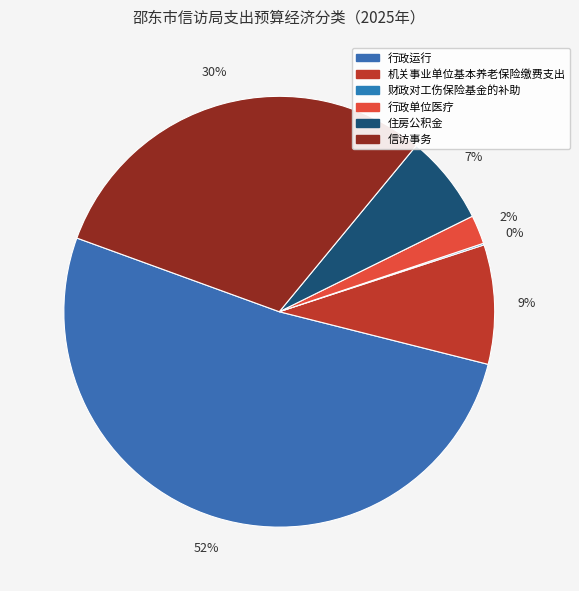

What is the change in value from 行政单位医疗 to 住房公积金?

+16.9